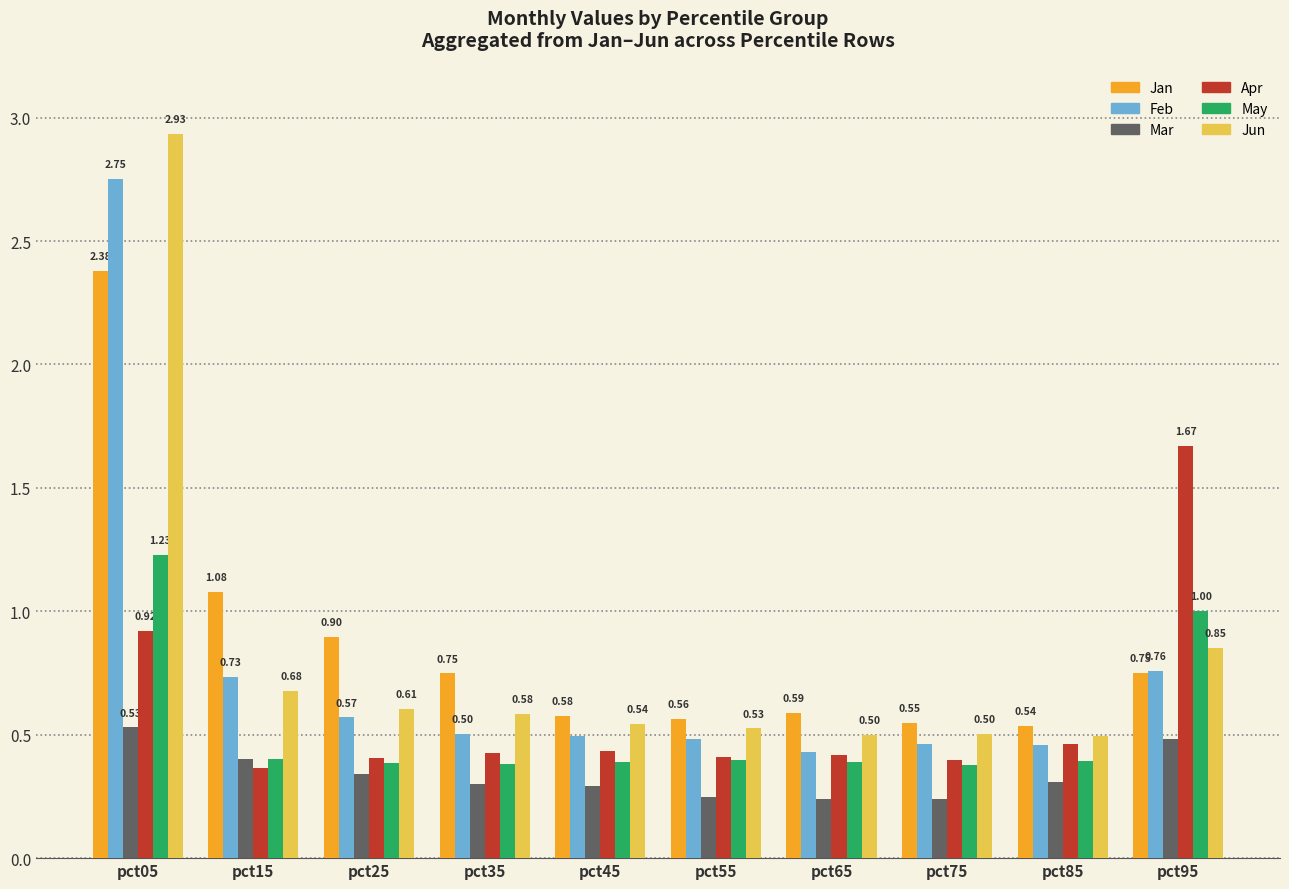

True or false: Jan has a value of 0.9 at pct85.

False